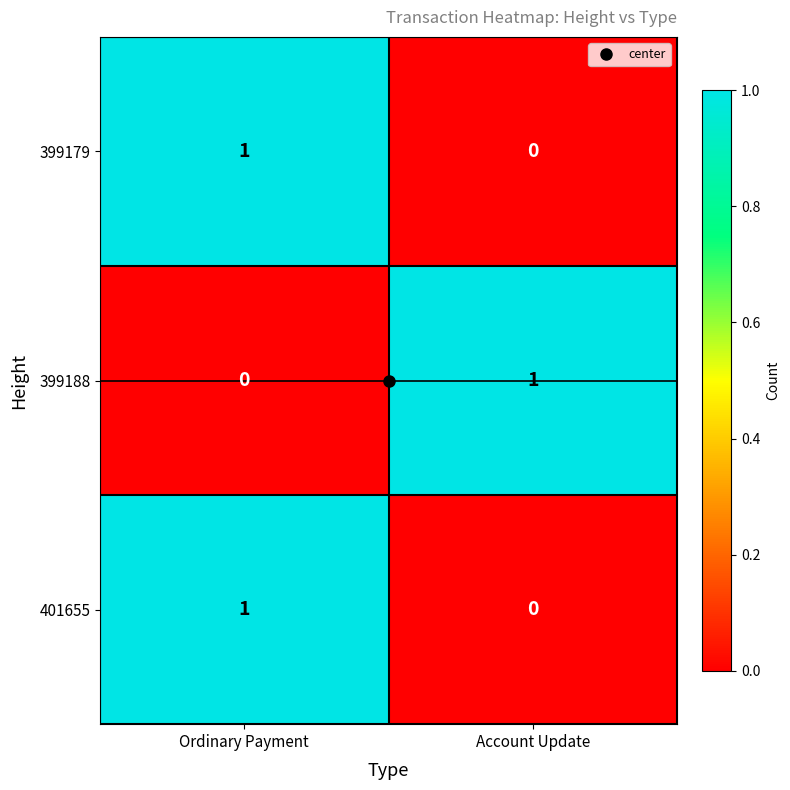

True or false: 399188 has a value of 0 at Ordinary Payment.

True